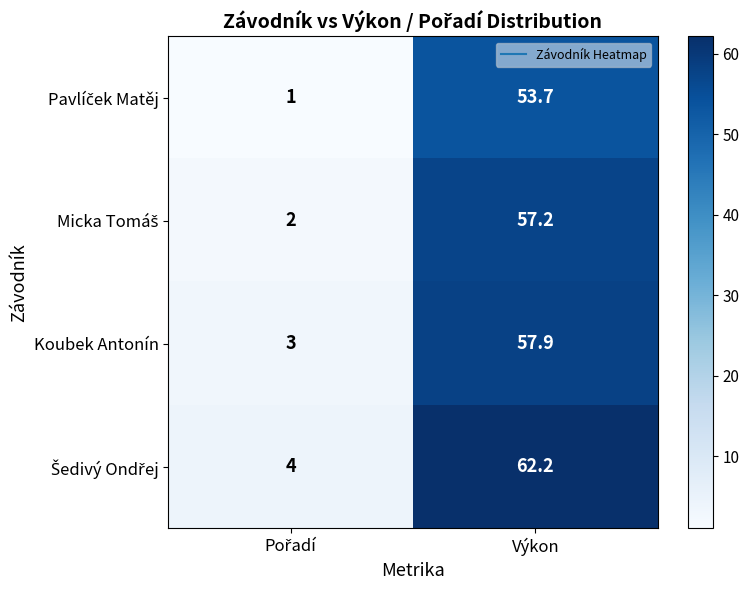

What is the total value across all series at Výkon?

231.0